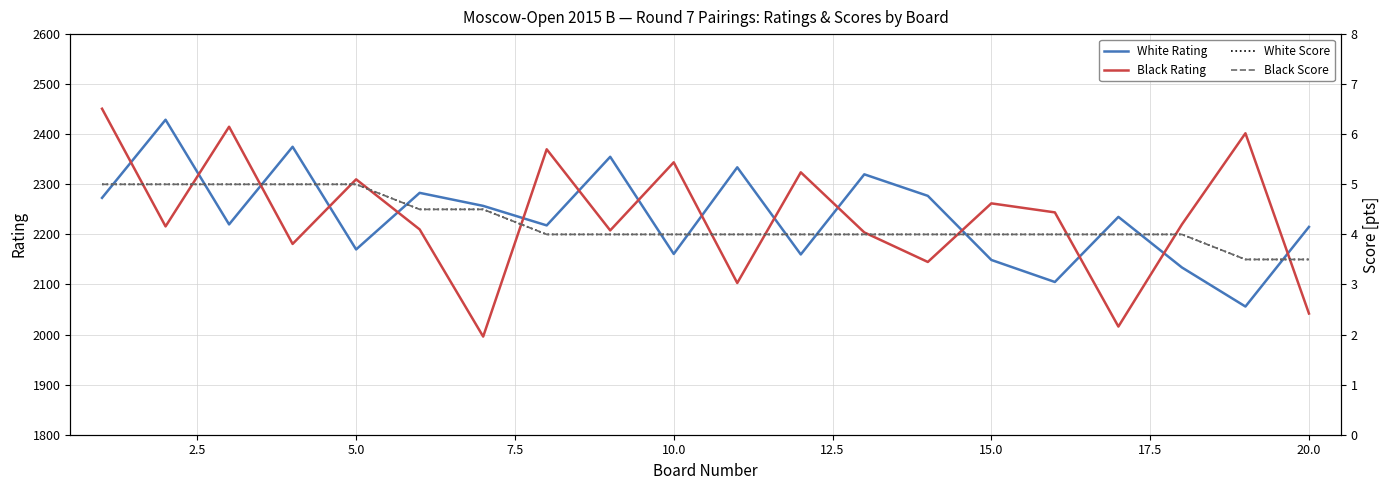

The value of White Rating at 15.0 is 2149. True or false?

True